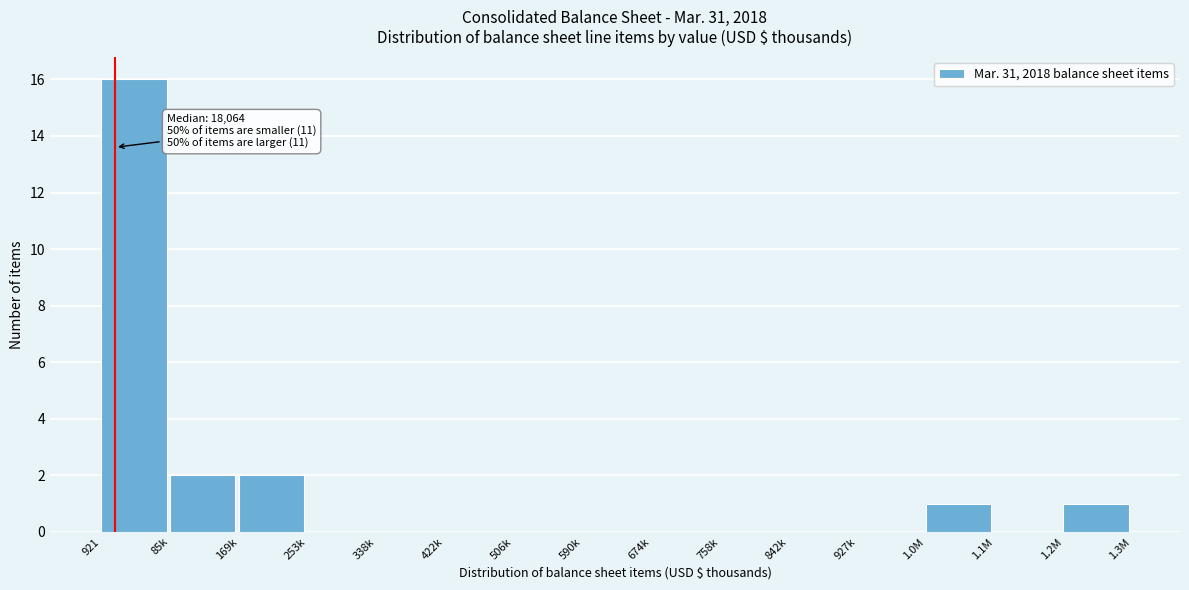

Reading right to left, transcribe all the data shown in this chart.

1.2M=1	1.1M=0	1.0M=1	927k=0	842k=0	758k=0	674k=0	590k=0	506k=0	422k=0	338k=0	253k=0	169k=2	85k=2	921=16